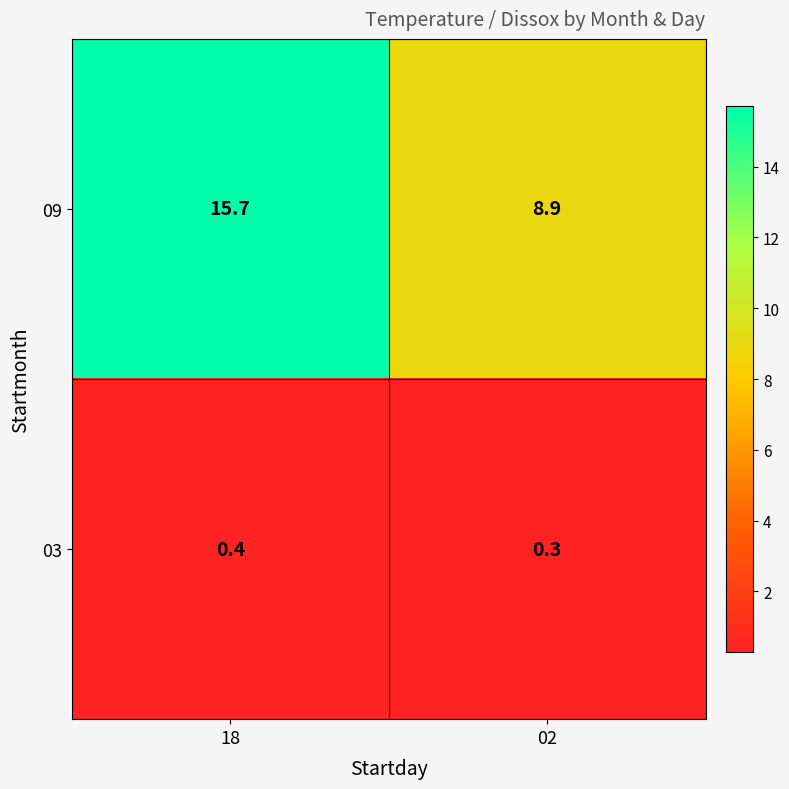

Reading left to right, extract all data points from this chart.

09: 18=15.7	02=8.9
03: 18=0.4	02=0.3